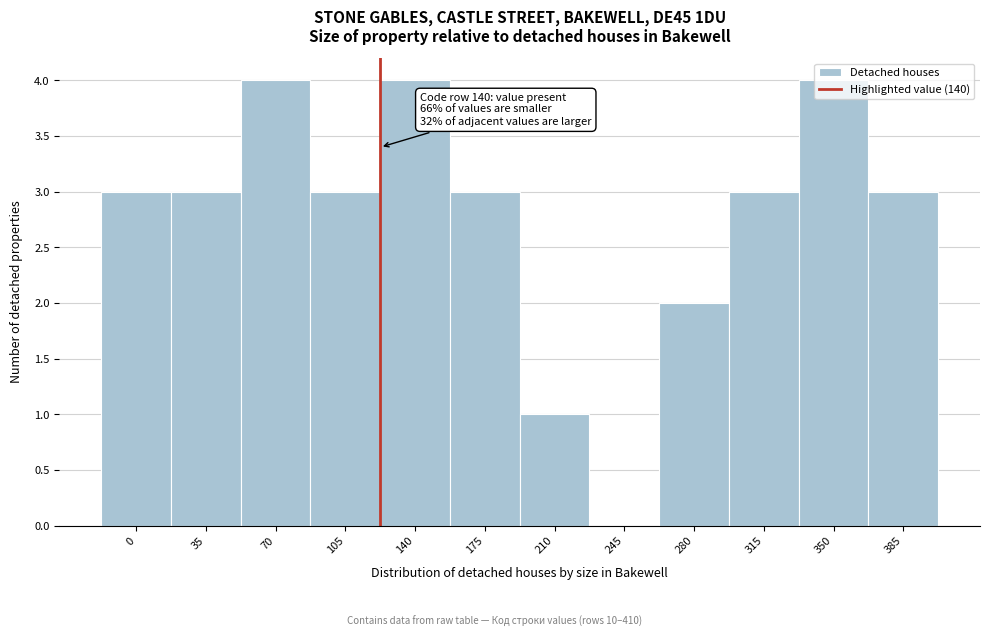

What is the greatest value displayed?

4